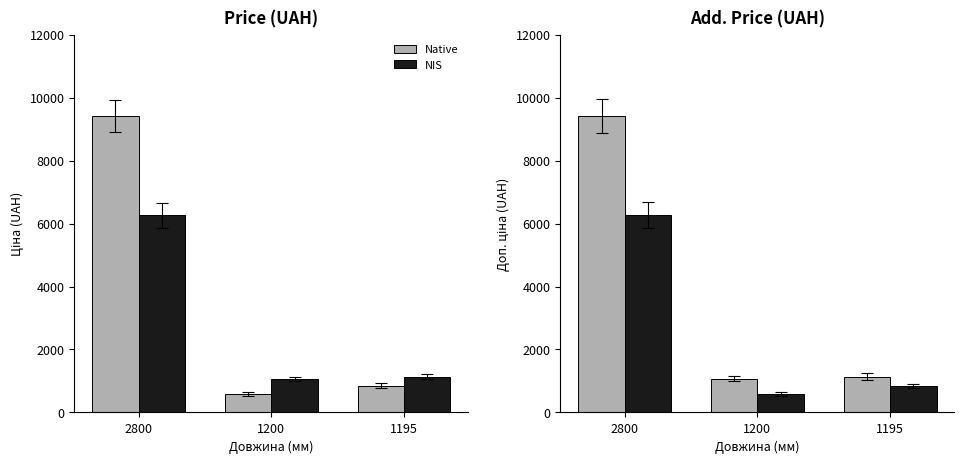

Rank the series at 1200 from highest to lowest value.

Native, NIS